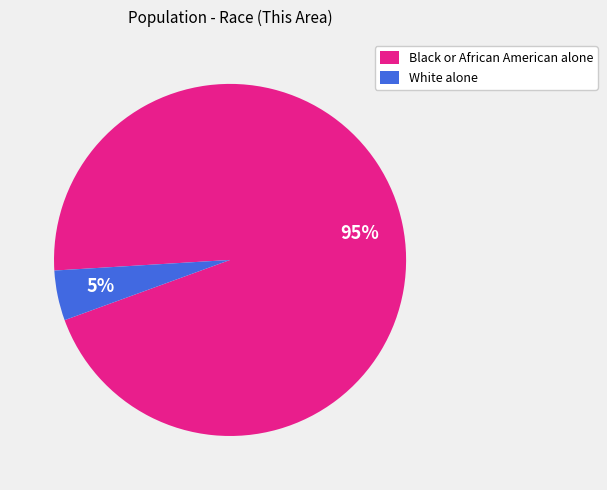

Rank the categories by value from lowest to highest.

White alone, Black or African American alone